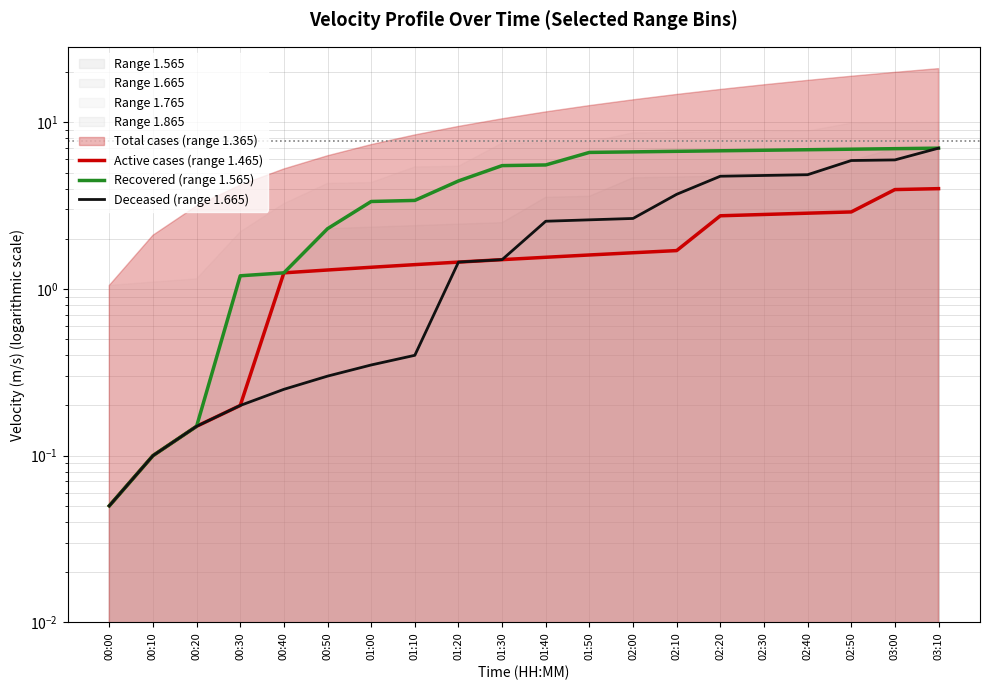

Between 02:10 and 00:10, which is larger?

02:10